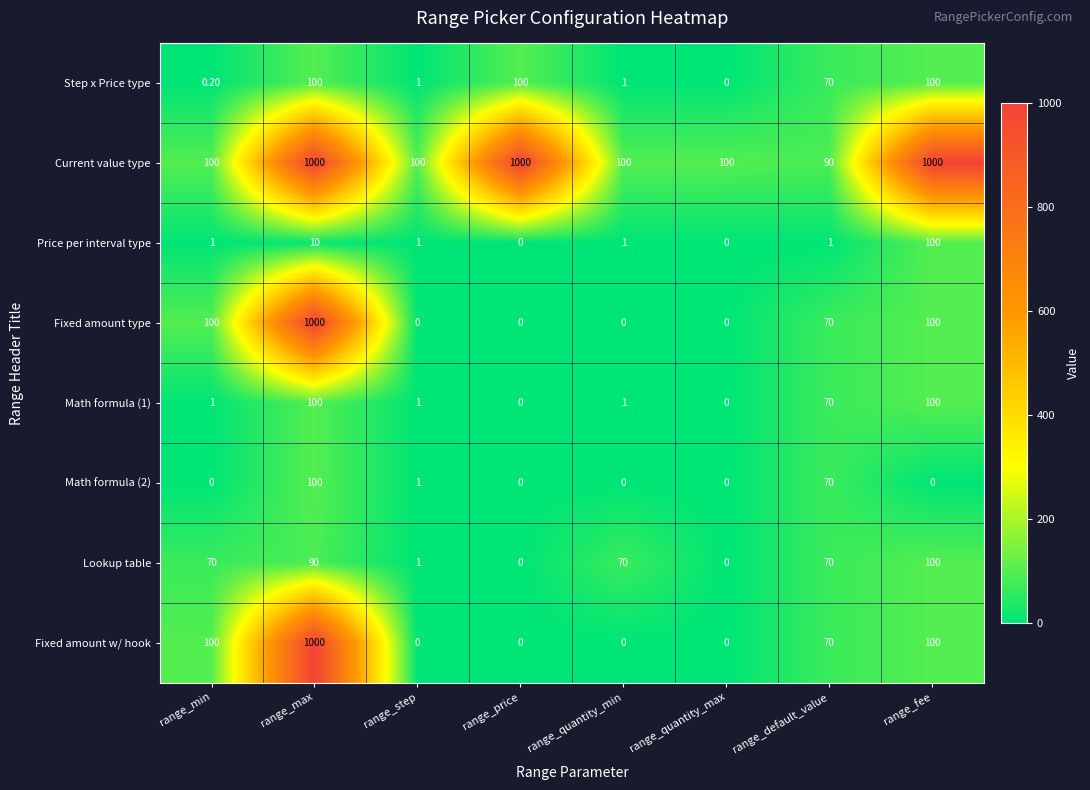

How many data points does each series have?

8